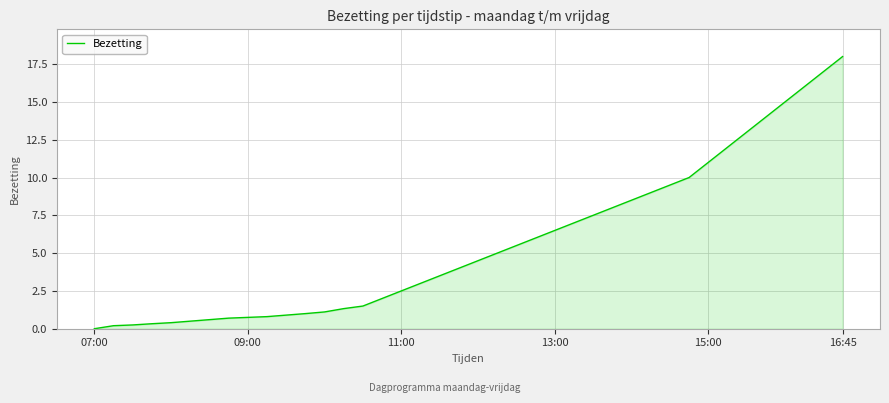

What is the maximum value shown in the chart?

18.0